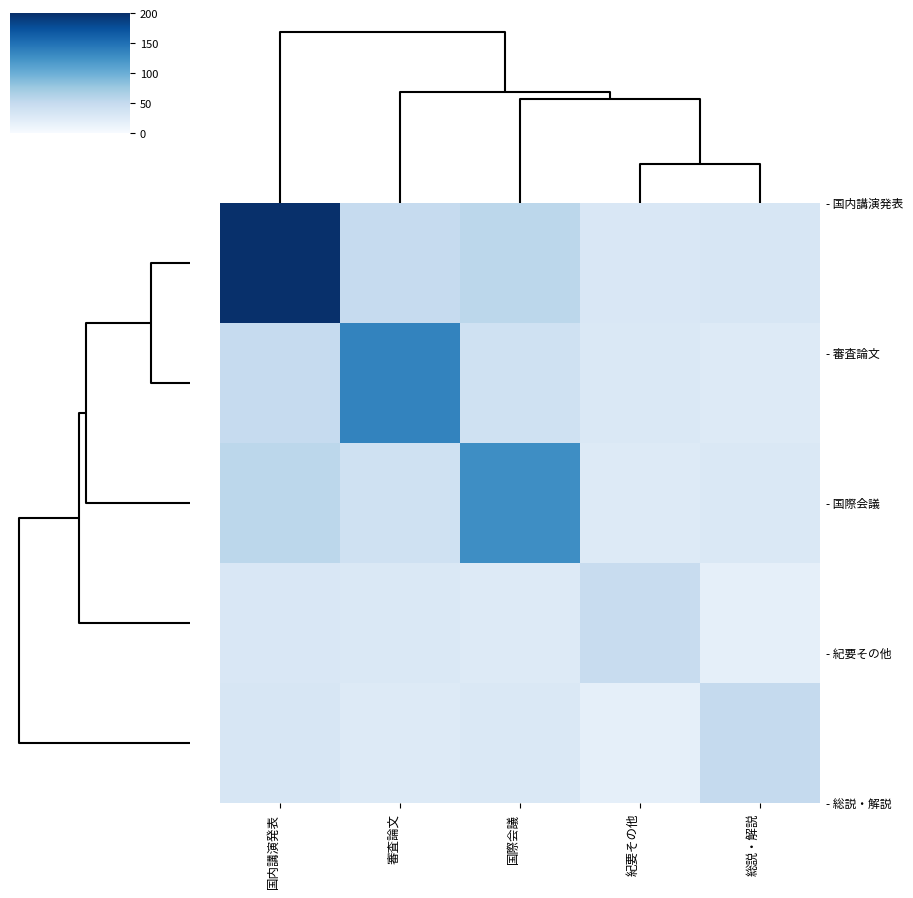

Which has a higher value, 審査論文 or 総説・解説?

審査論文